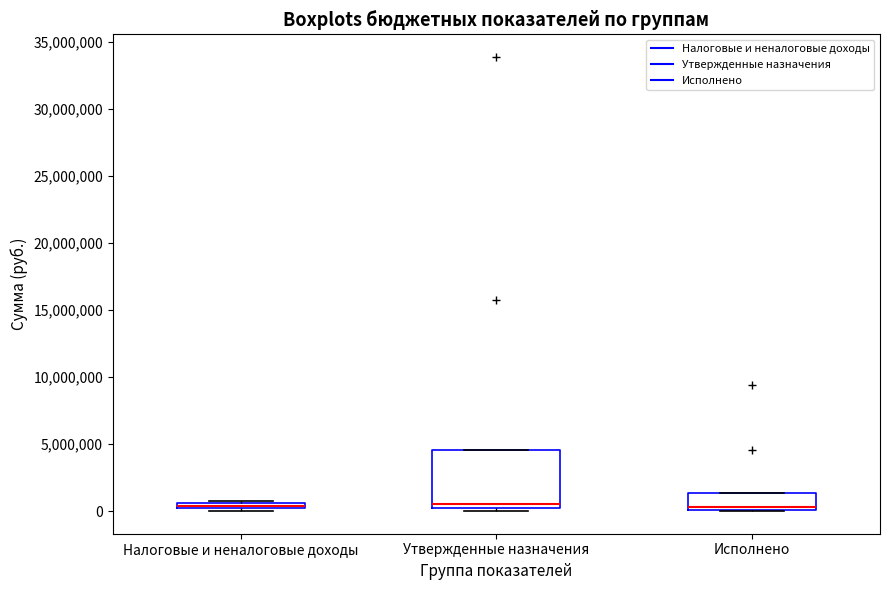

Which box is the tallest, from its lower edge to its upper edge?

Утвержденные назначения